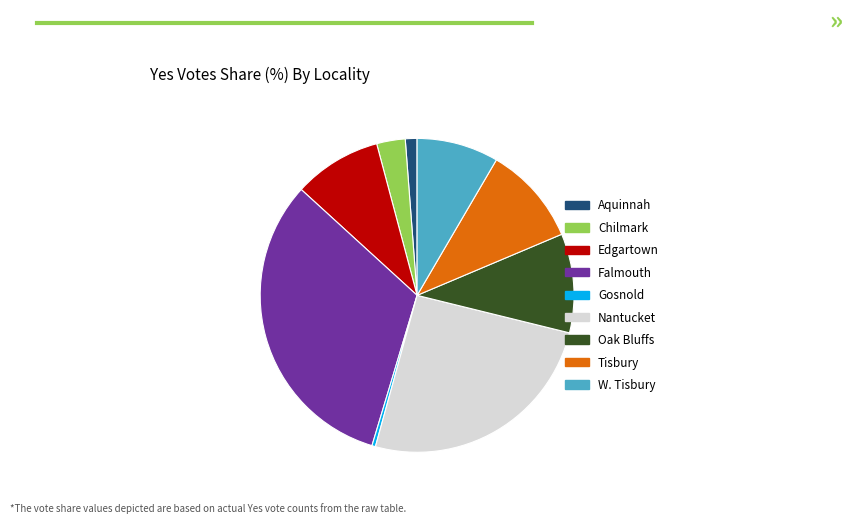

Is it true that Edgartown is 18% of the pie?

False